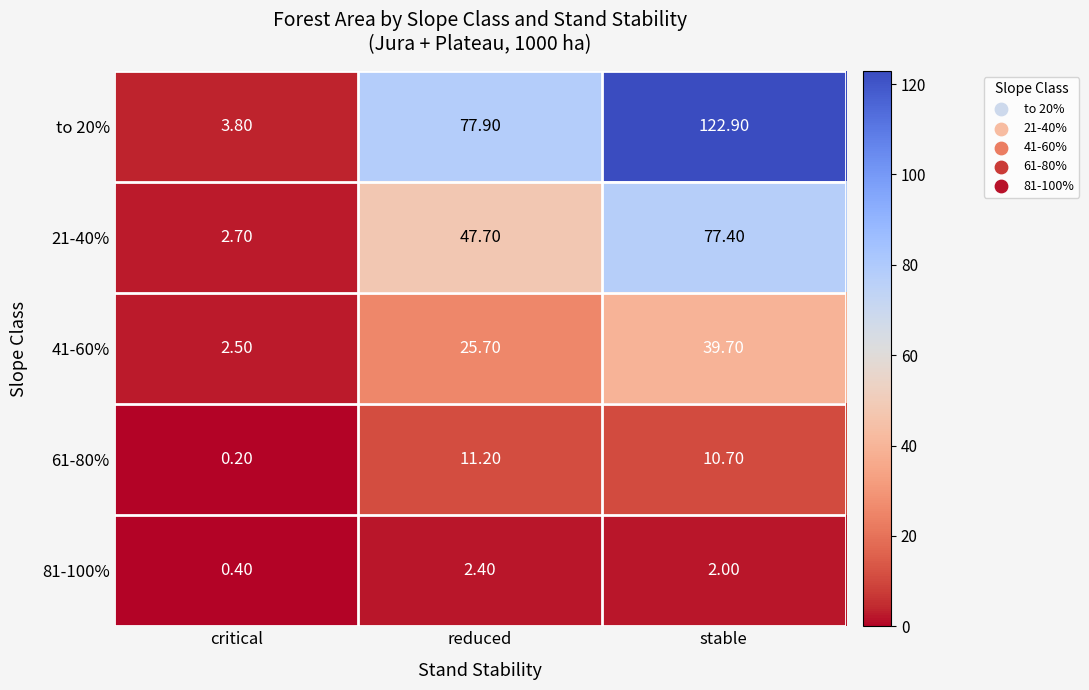

At which label is 81-100% closest to 1?

critical